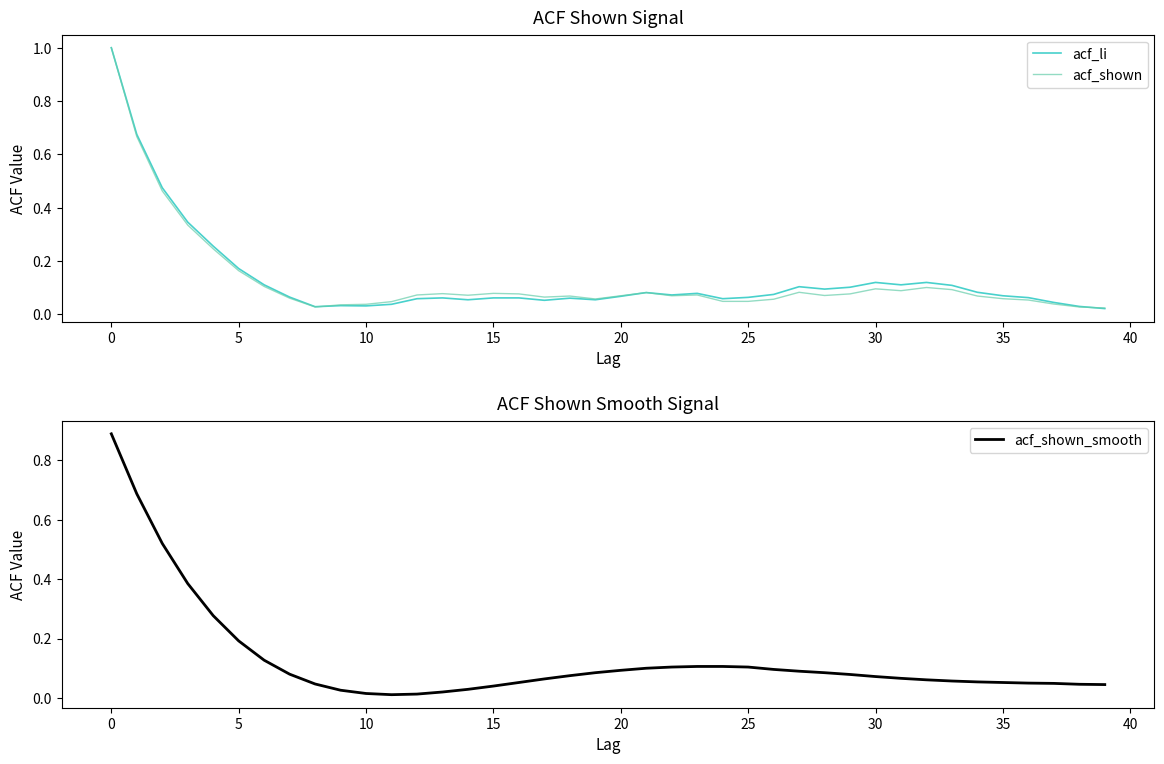

What is the total value across all series at 12?

0.1